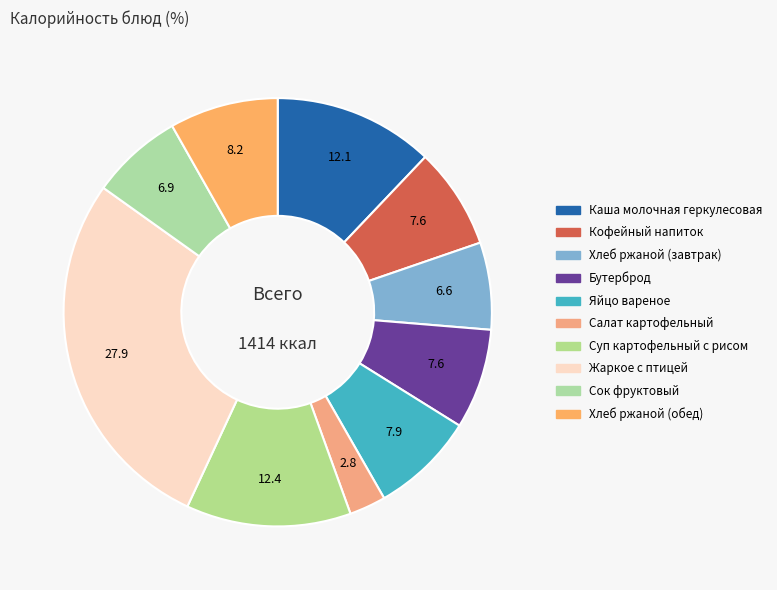

What percentage is the Салат картофельный slice, to the nearest percent?

3%